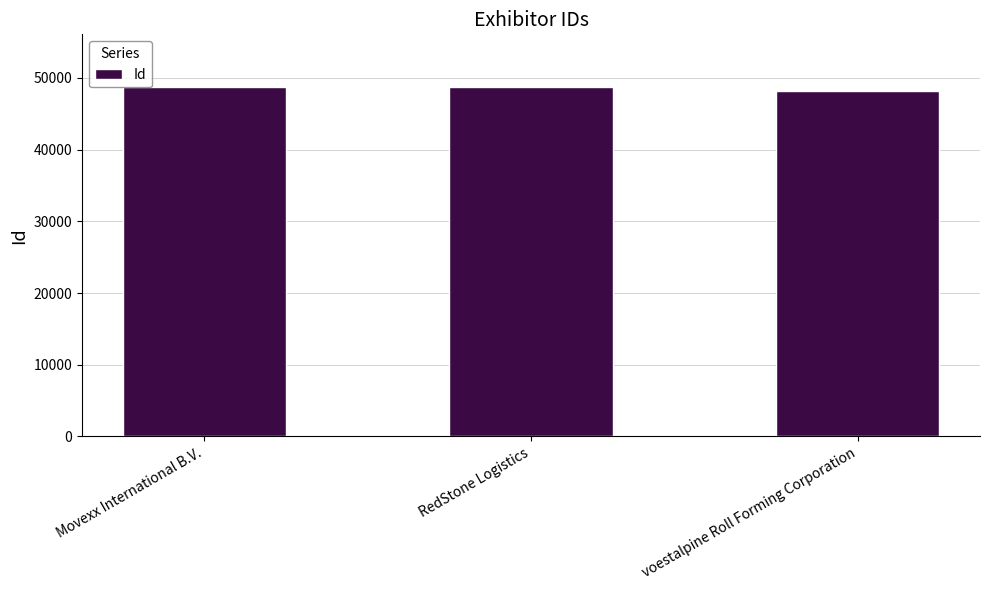

What is the change in value from RedStone Logistics to voestalpine Roll Forming Corporation?

-594